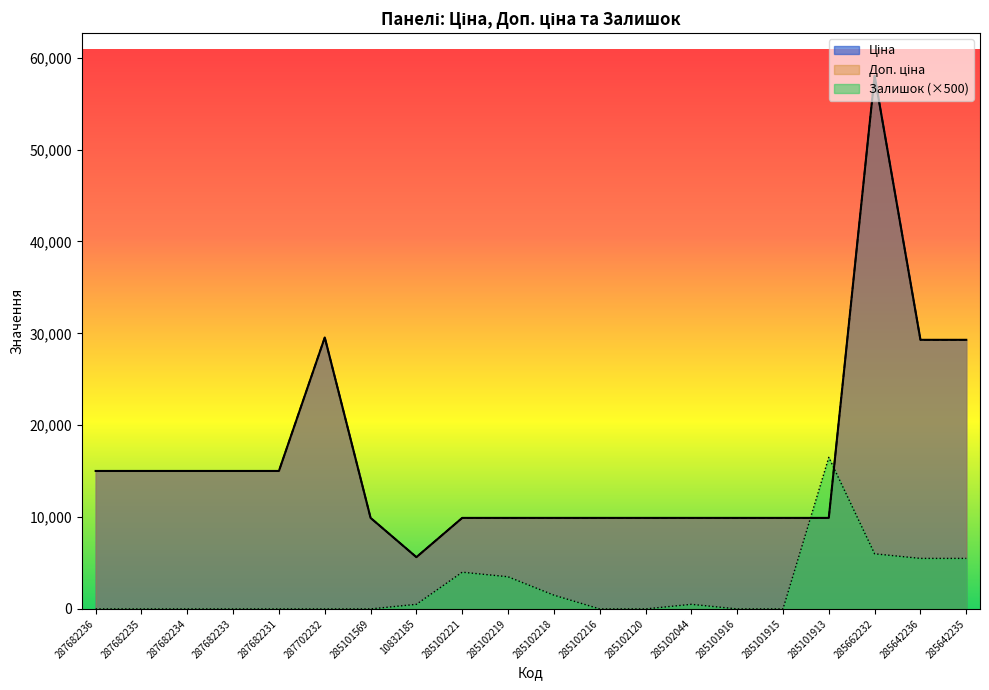

What is the difference between the highest and lowest values at 285101915?

9908.5